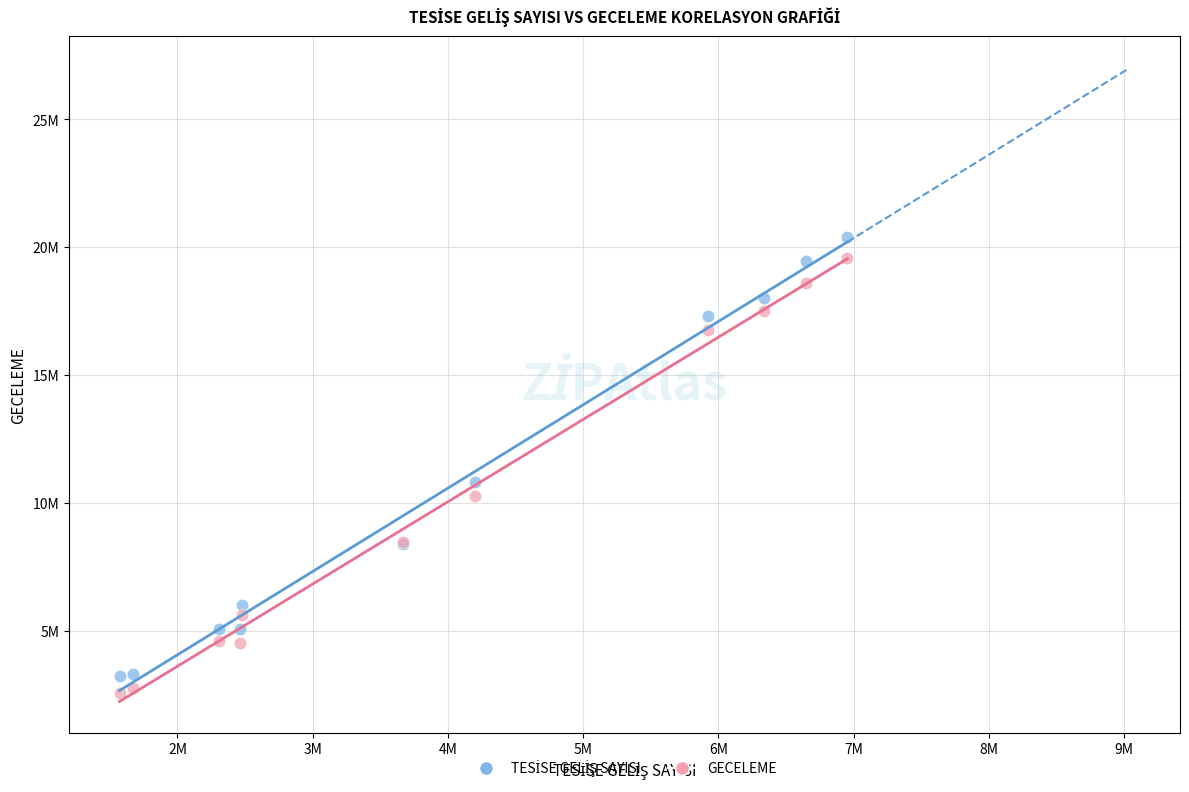

Which series reaches the minimum Y coordinate?

GECELEME